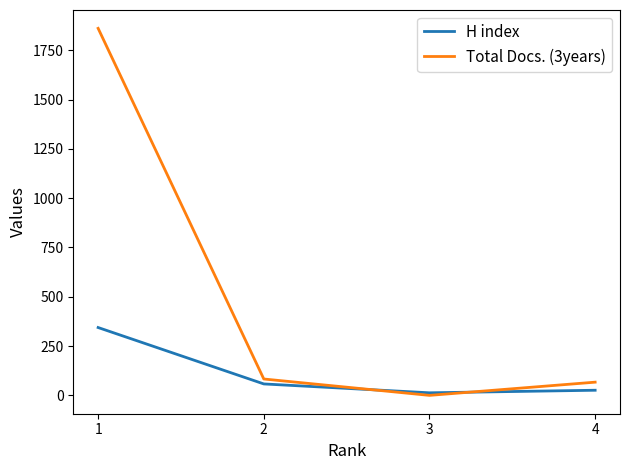

After their last crossing, which series has the higher values: H index or Total Docs. (3years)?

Total Docs. (3years)